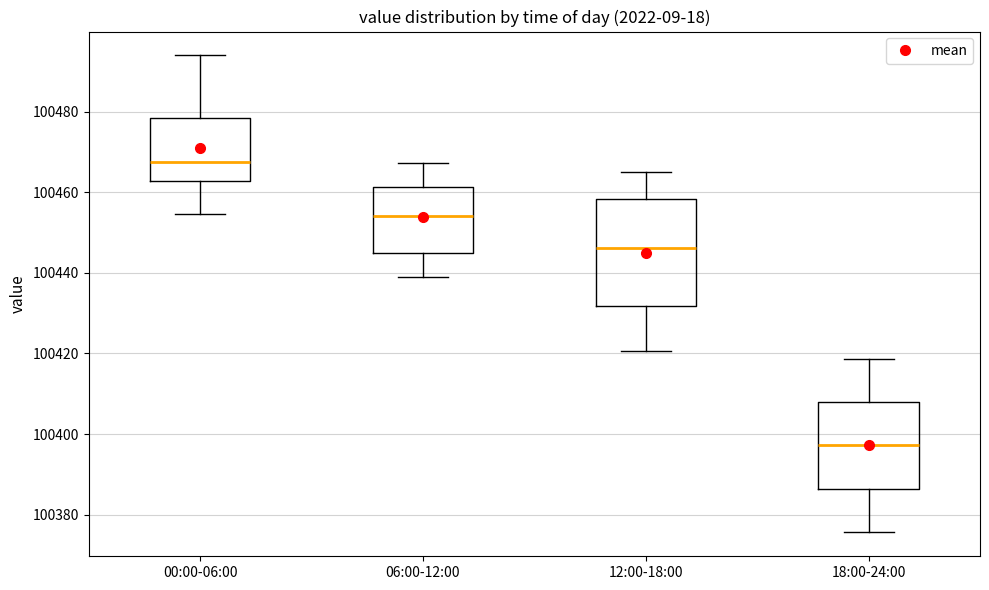

Reading left to right, read every box against the y-axis: the position of its median line, the range the box covers, and the ends of its whiskers. The values are not printed on the chart, so give them approximately, as read against the axis.

00:00-06:00: median 100468, box 100462 to 100478, whiskers 100454 to 100494
06:00-12:00: median 100454, box 100444 to 100462, whiskers 100438 to 100468
12:00-18:00: median 100446, box 100432 to 100458, whiskers 100420 to 100466
18:00-24:00: median 100398, box 100386 to 100408, whiskers 100376 to 100418